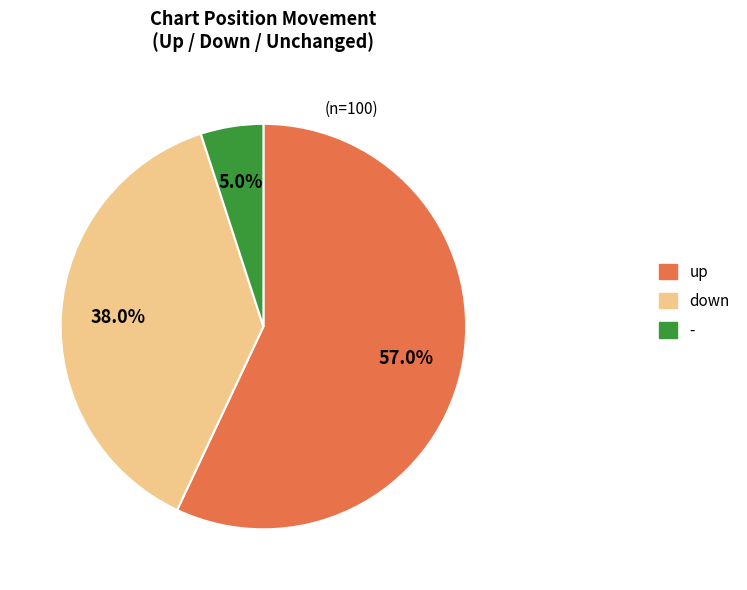

Which category has the smallest portion of the pie?

-